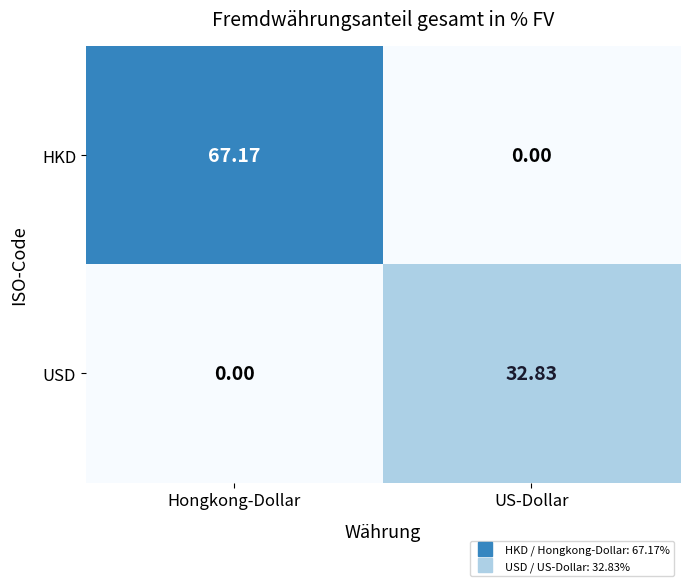

Which series has the largest range (max minus min)?

HKD